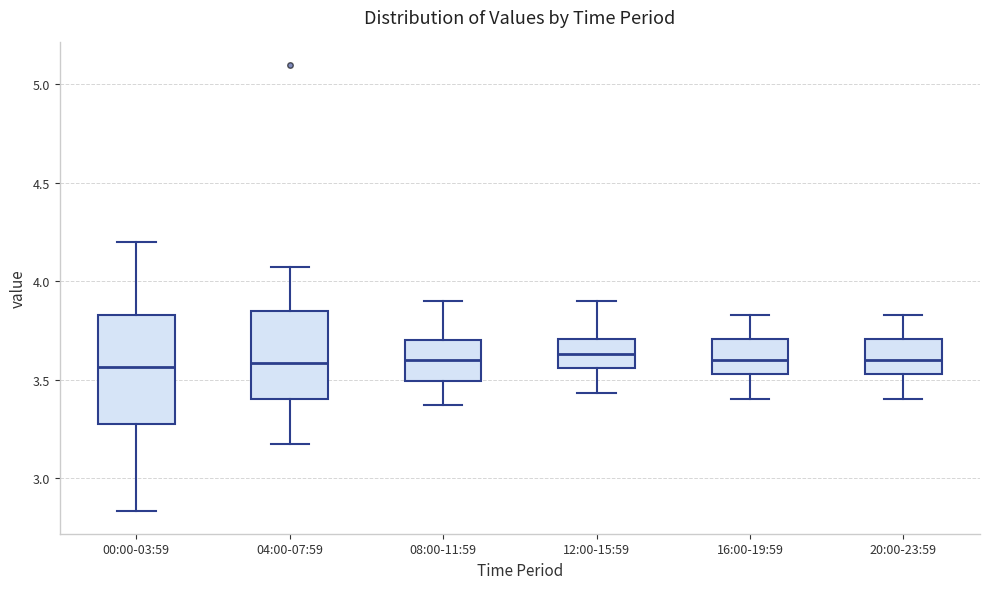

Where is the upper edge of the box for 12:00-15:59 on the y-axis? The values are not printed on the chart, so give them approximately, as read against the axis.

3.70